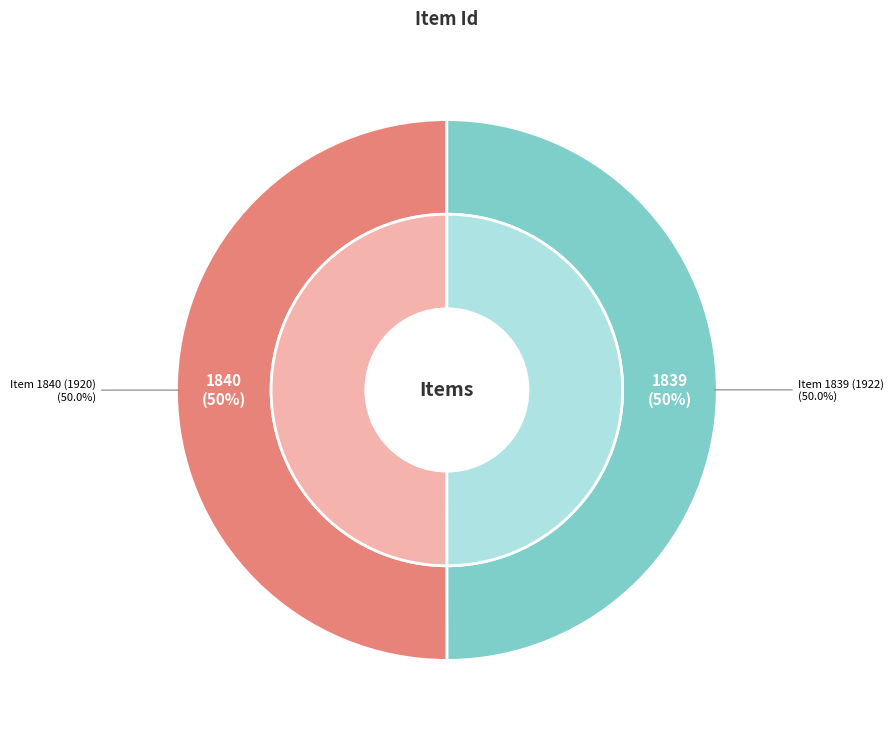

How many slices are in this pie chart?

2